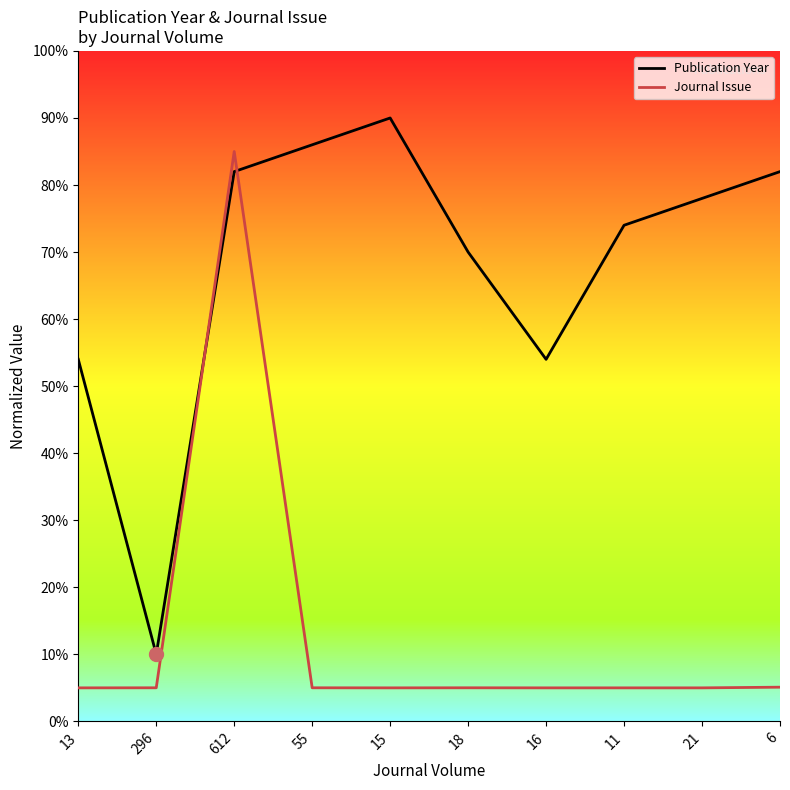

True or false: Publication Year and Journal Issue intersect in this chart.

True